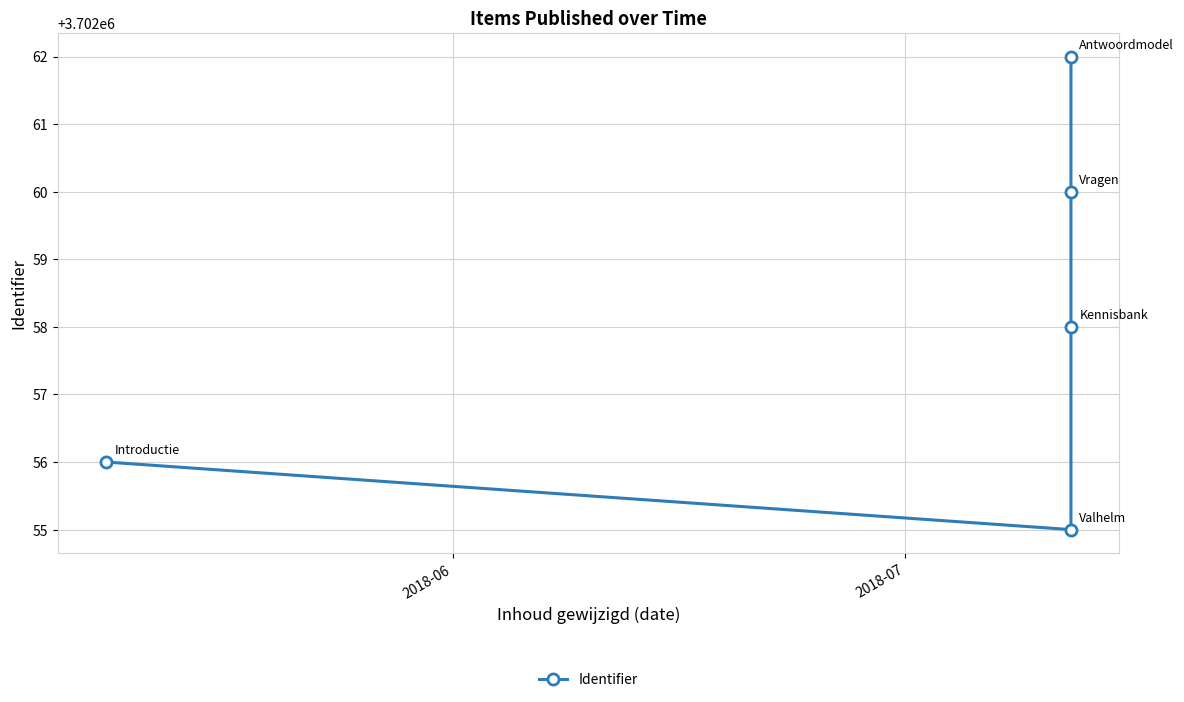

The value at 2018-07 is 2107068. True or false?

False